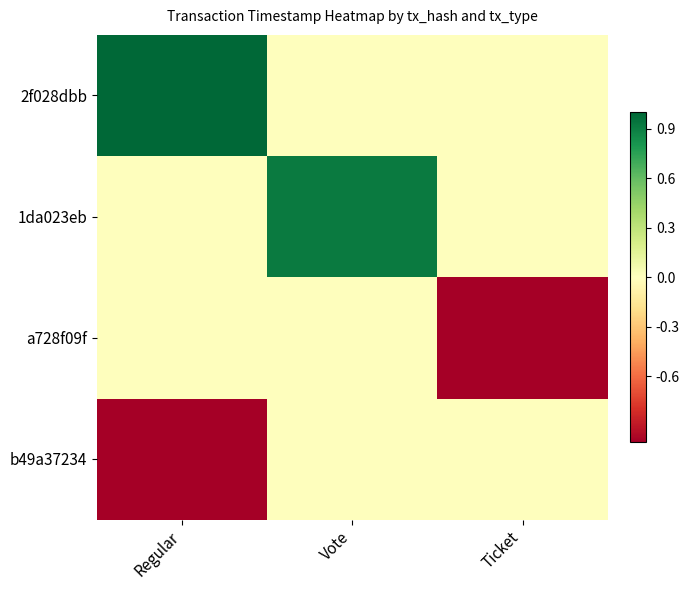

What is the greatest value displayed?

1.0